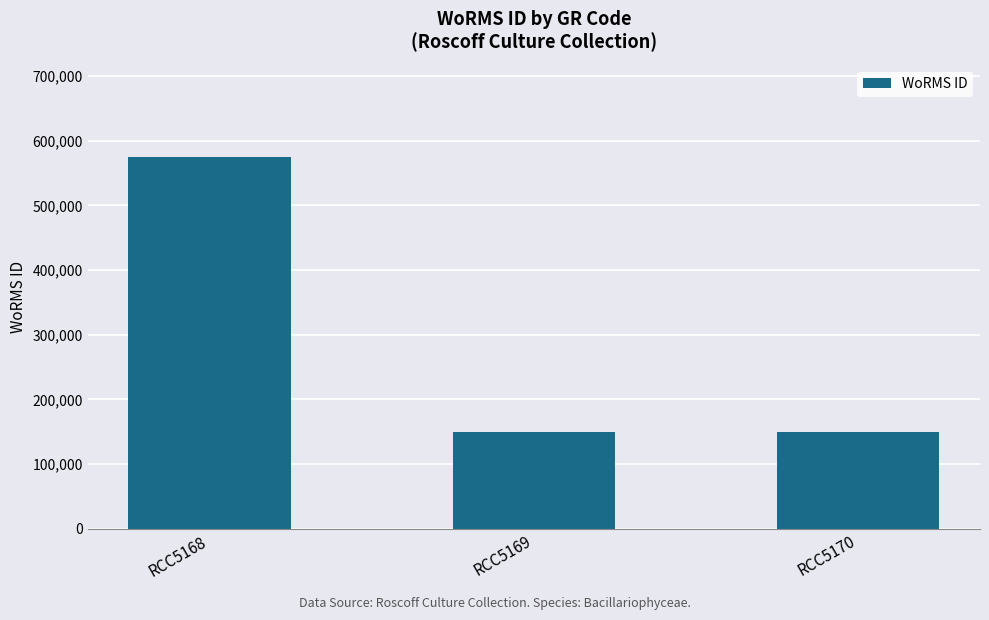

The chart shows a value of 149142 at RCC5169. True or false?

True